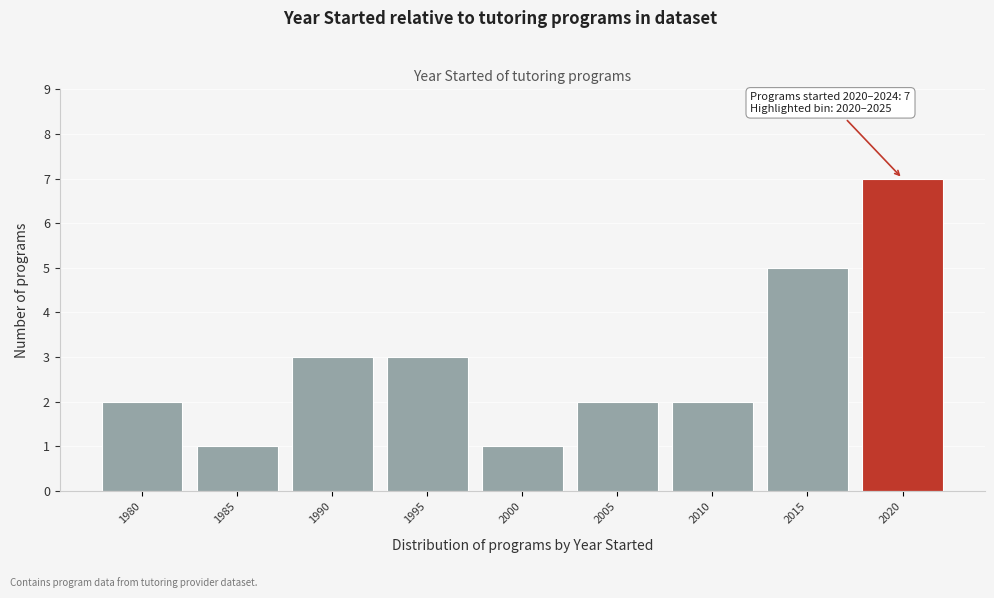

Reading left to right, what are all the values shown in this chart?

1980=2	1985=1	1990=3	1995=3	2000=1	2005=2	2010=2	2015=5	2020=7